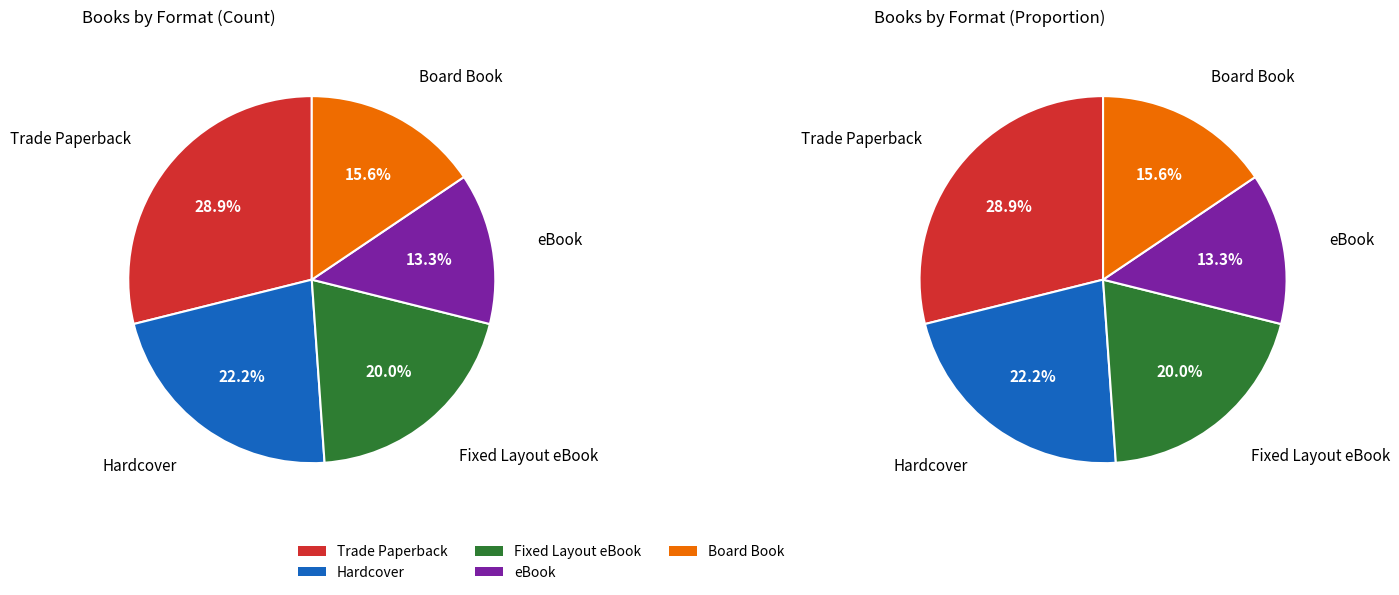

To the nearest percent, what percentage of the pie is Hardcover?

22%